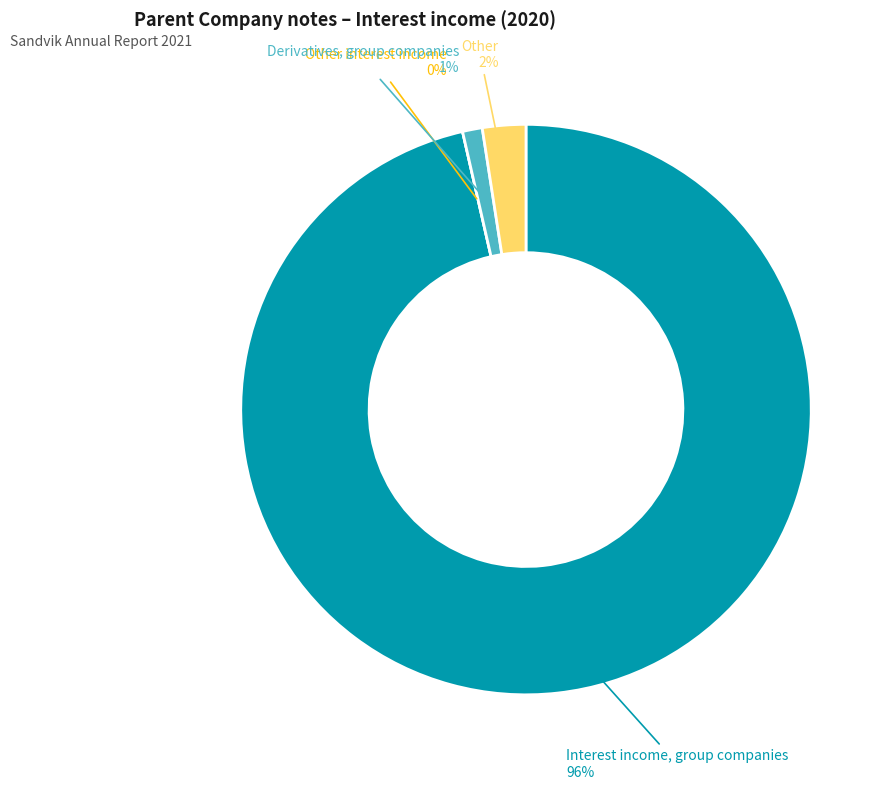

The Other slice represents 2% of the pie. True or false?

True